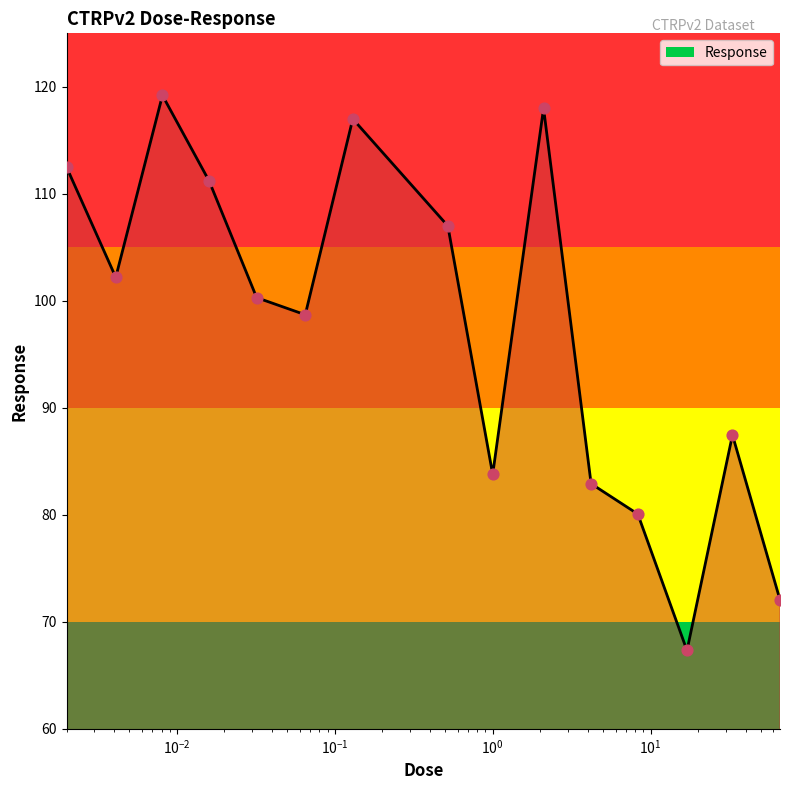

Approximately how many times larger is the value at 8 compared to $\mathdefault{10^{-2}}$?

0.7